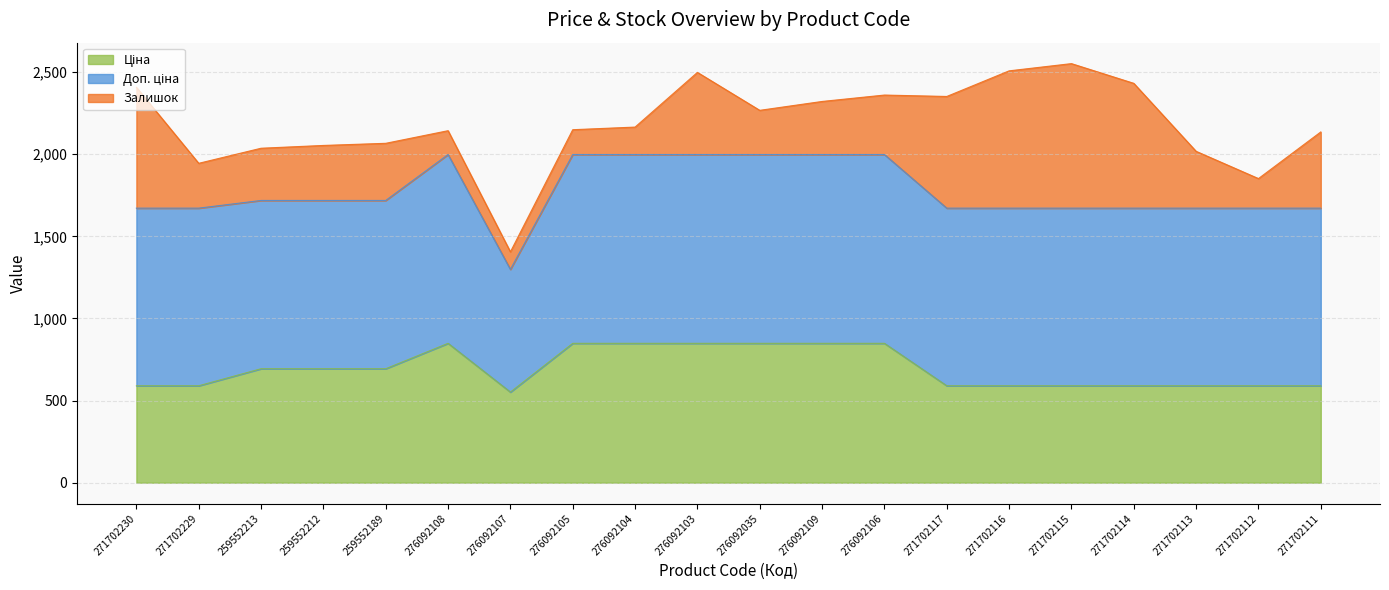

At which category is the sum across all series the highest?

271702115